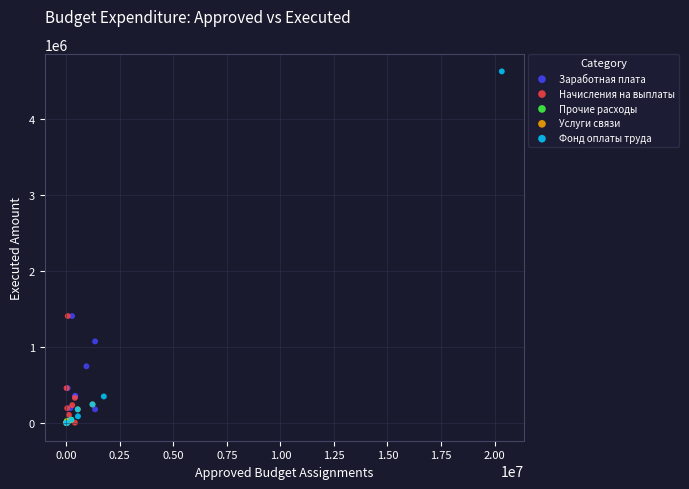

Which series contains the highest Y value?

Фонд оплаты труда